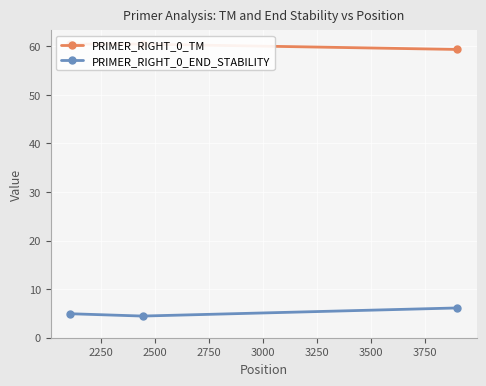

Which series has the largest total across all categories?

PRIMER_RIGHT_0_TM